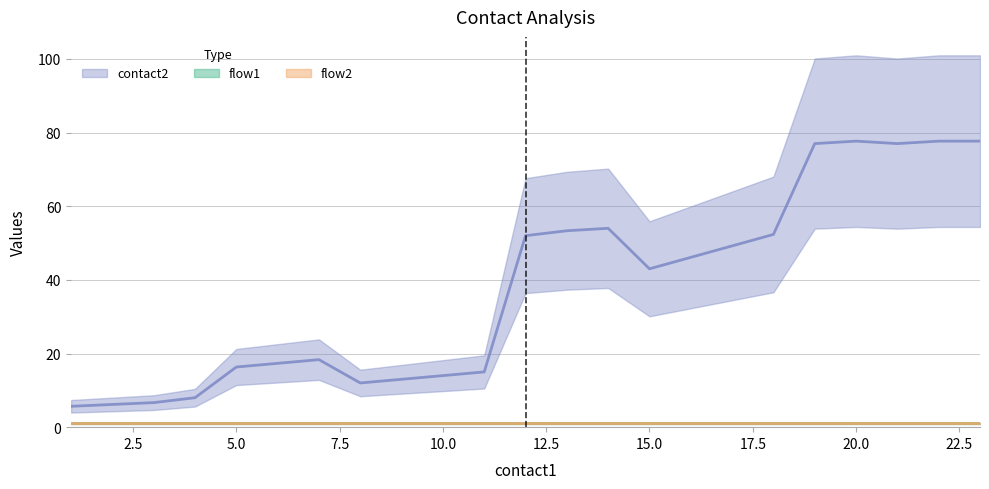

Count the number of data series in this chart.

3